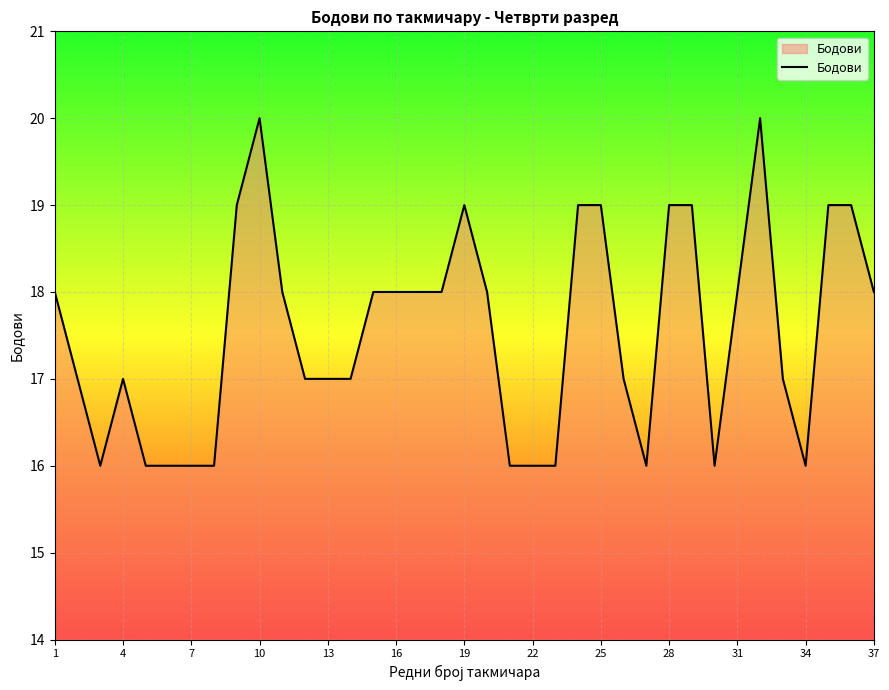

What is the difference between the maximum and minimum values?

4